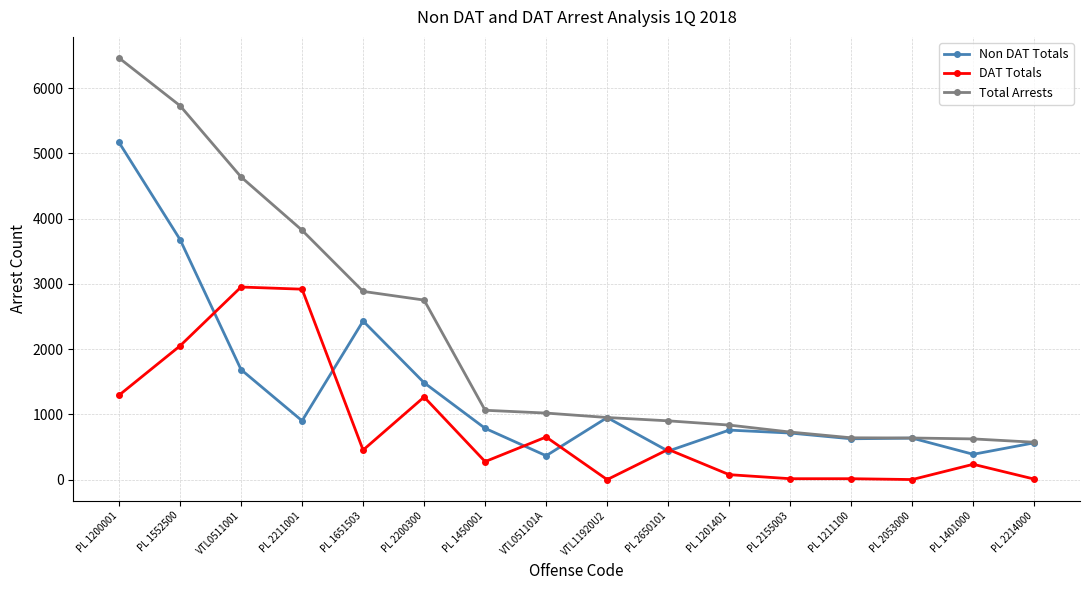

What is the value of the Total Arrests point at the 6th from the left?

2753